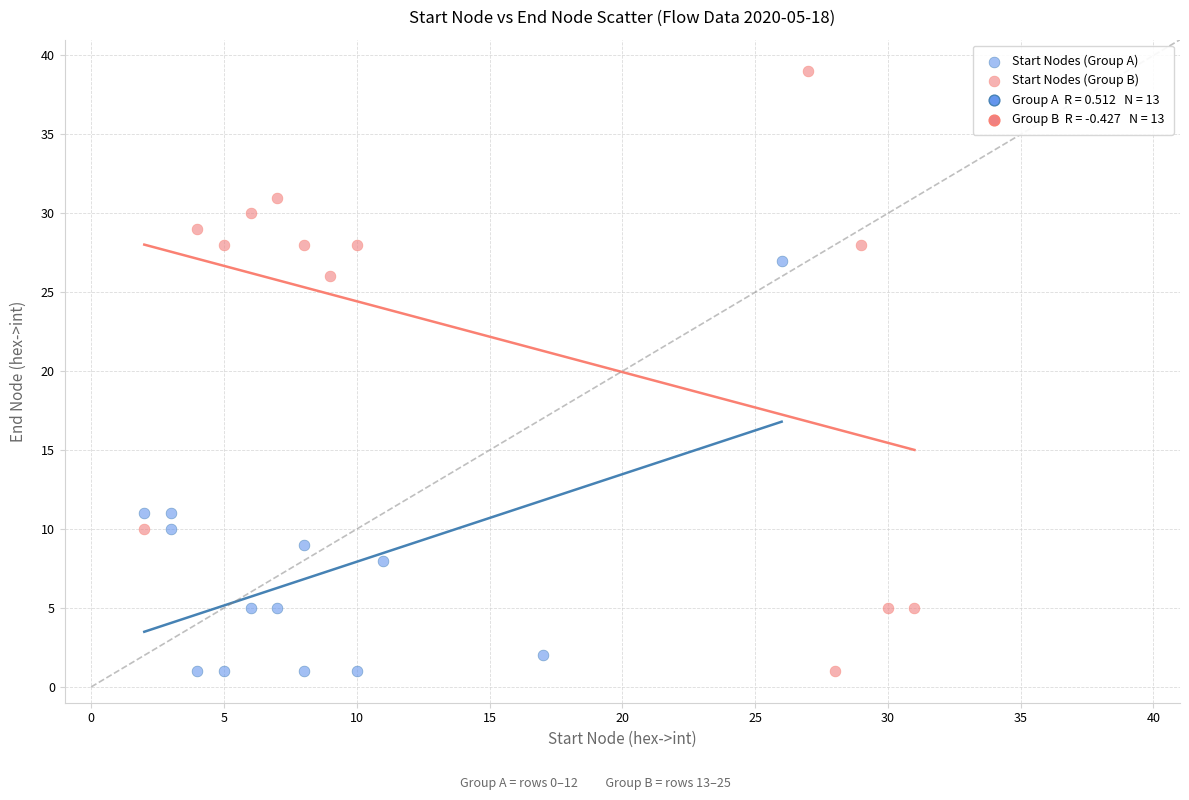

Which series has the widest spread of Y values?

Start Nodes (Group B)